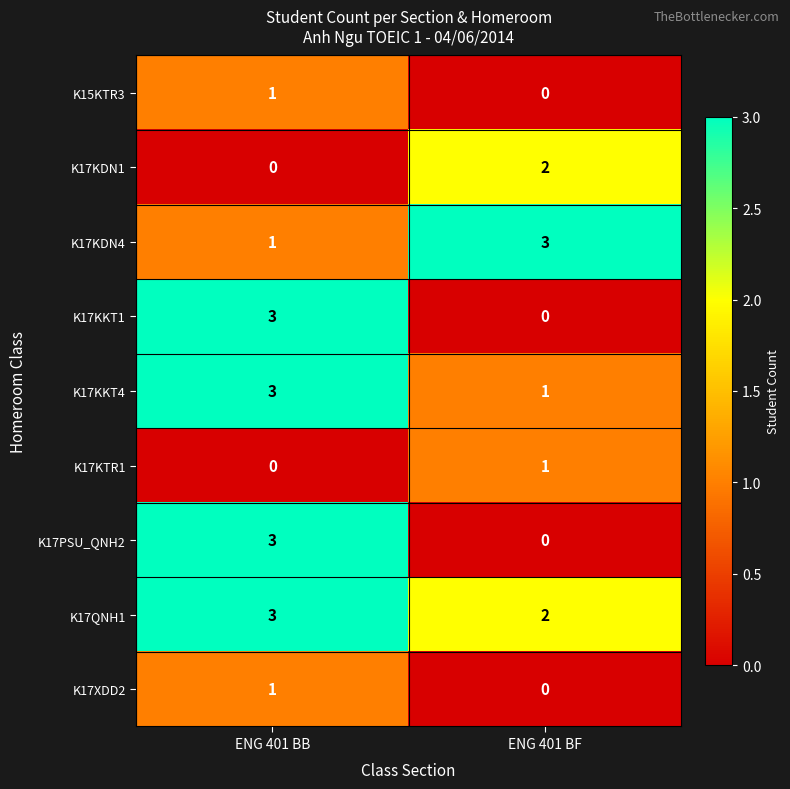

What is the difference between the K17KKT1 values at ENG 401 BB and ENG 401 BF?

3